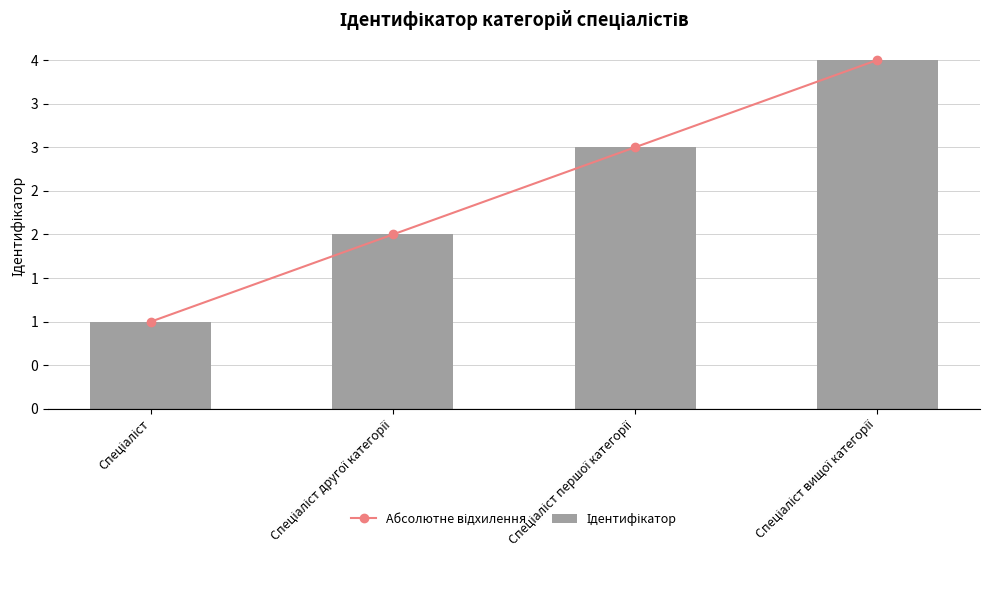

Which has a higher value, Спеціаліст другої категорії or Спеціаліст першої категорії?

Спеціаліст першої категорії